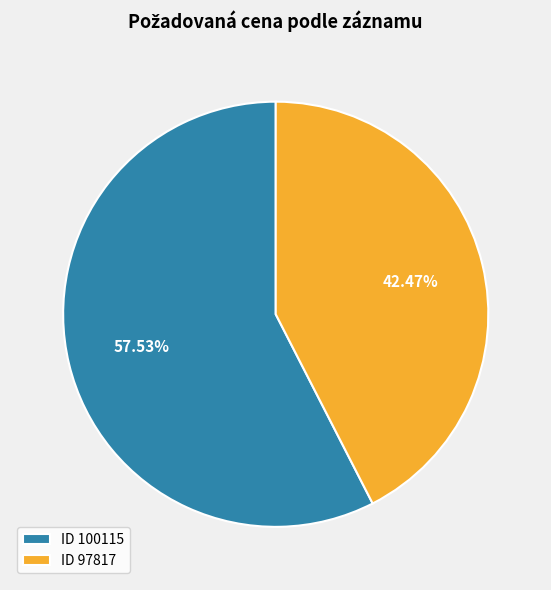

Which has a higher value, ID 97817 or ID 100115?

ID 100115